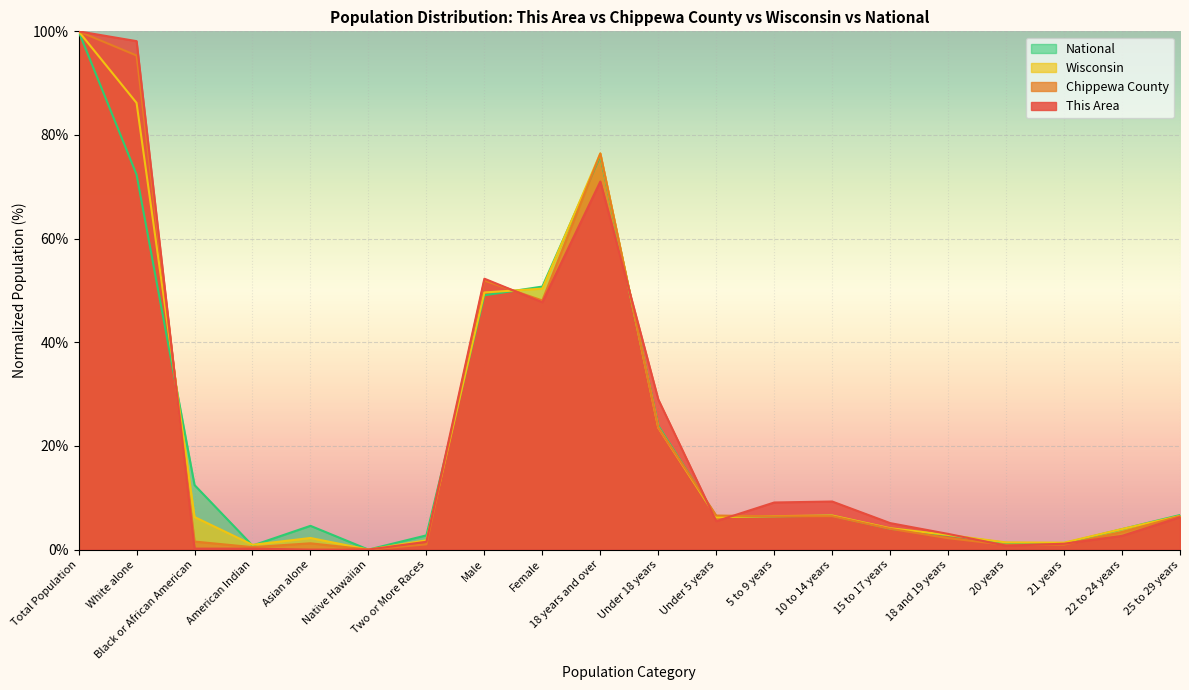

What is the total value across all series at Female?

196.9